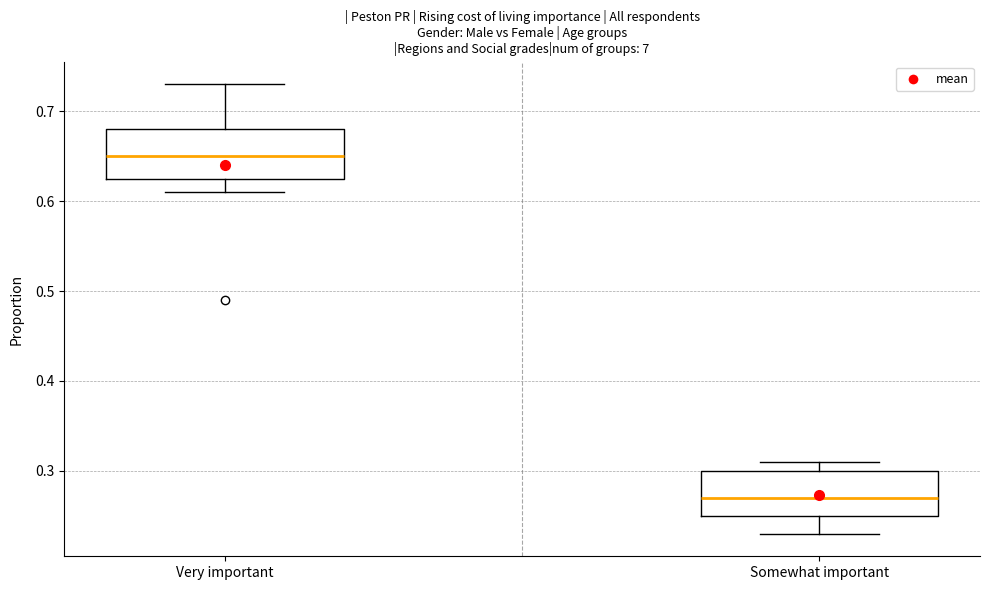

Reading left to right, transcribe this box plot: for each box, give where its median line is, the range the box spans, and where its two whiskers end, as read against the y-axis. The values are not printed on the chart, so give them approximately, as read against the axis.

Very important: median 0.65, box 0.63 to 0.68, whiskers 0.61 to 0.73
Somewhat important: median 0.27, box 0.25 to 0.30, whiskers 0.23 to 0.31